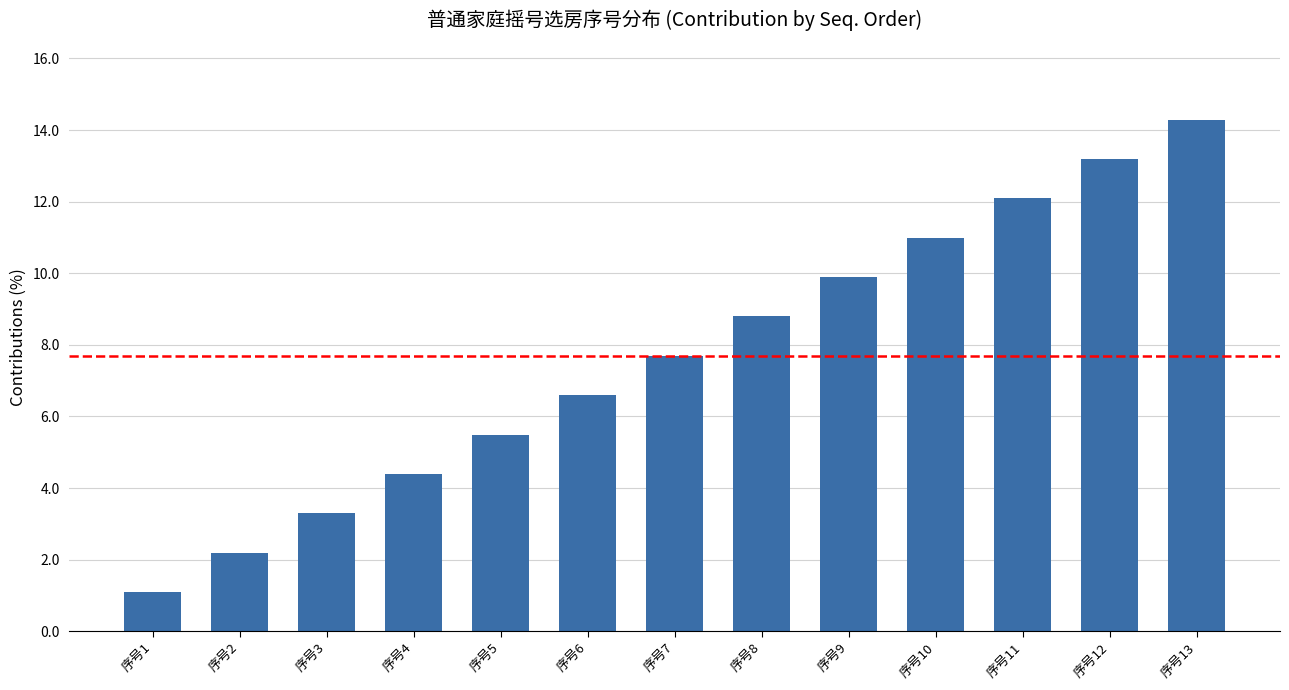

What is the approximate value at 序号11?

12.1